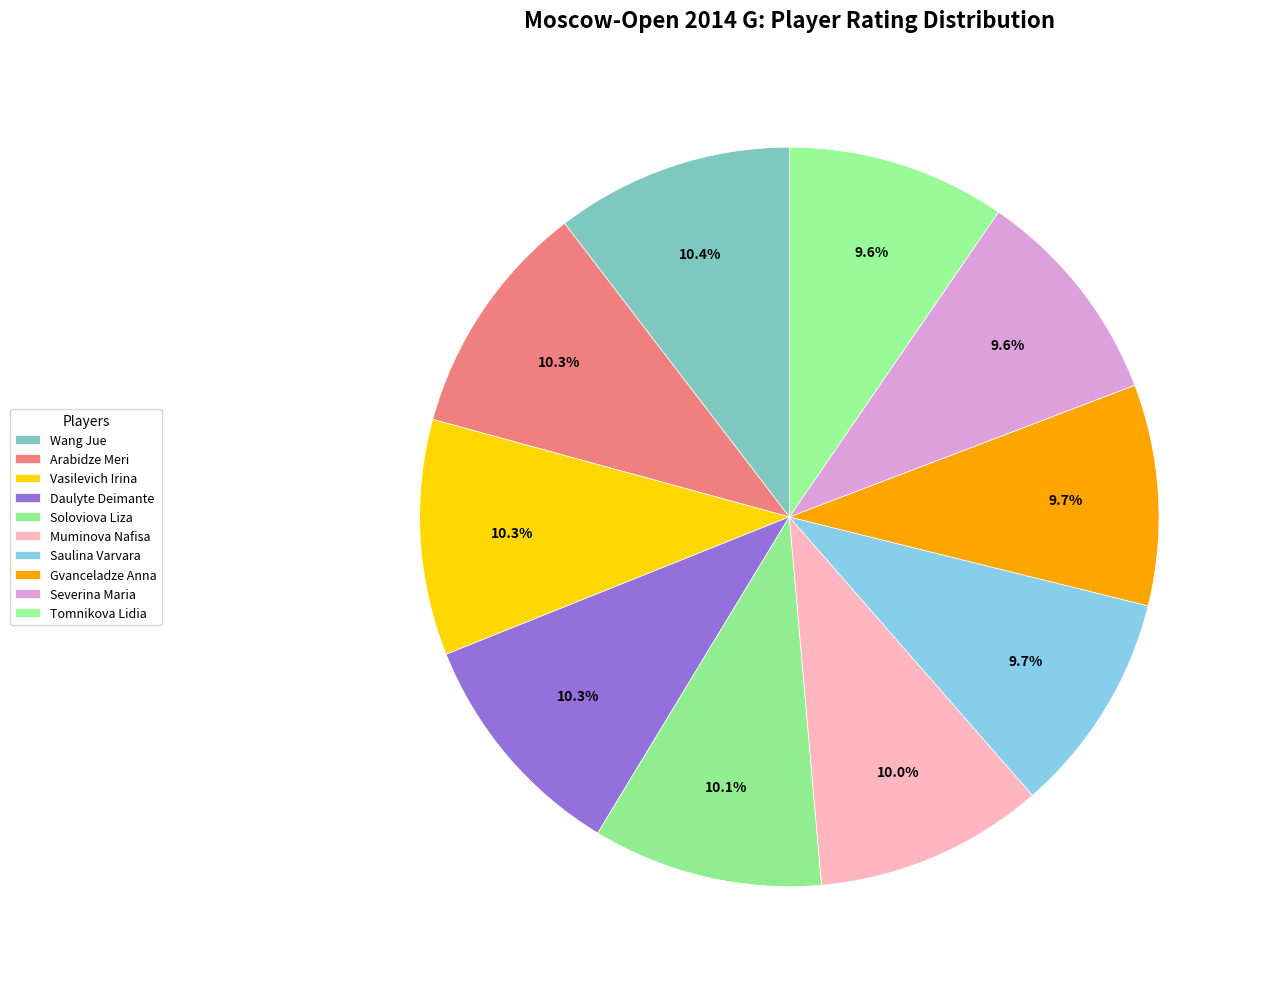

Is the sum of Vasilevich Irina and Severina Maria greater than half?

No